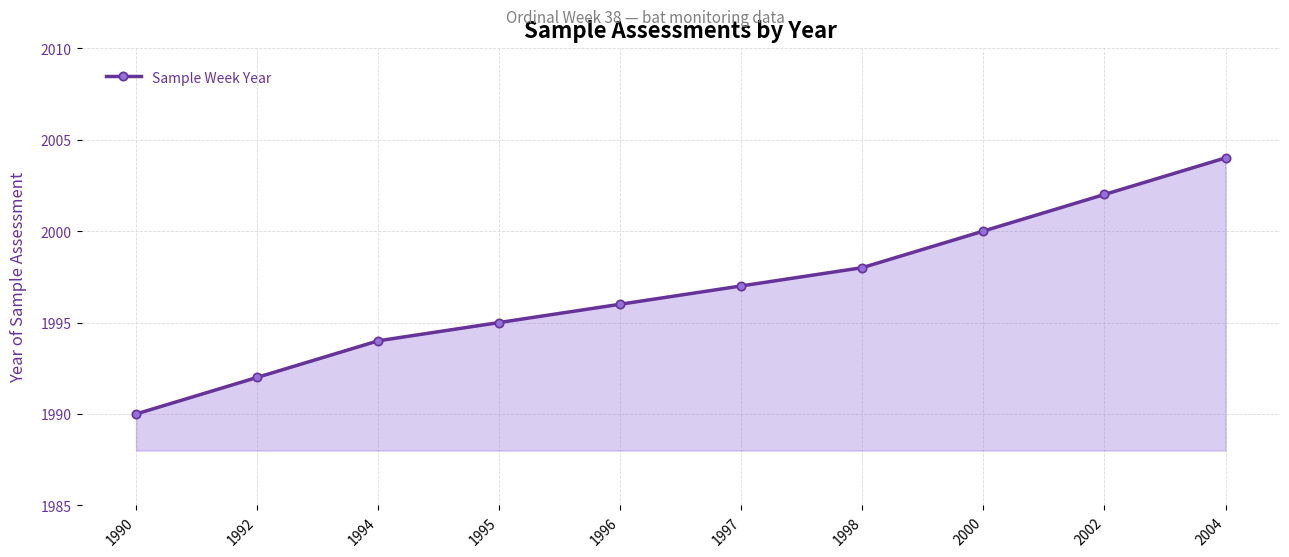

What is the average value?

1997